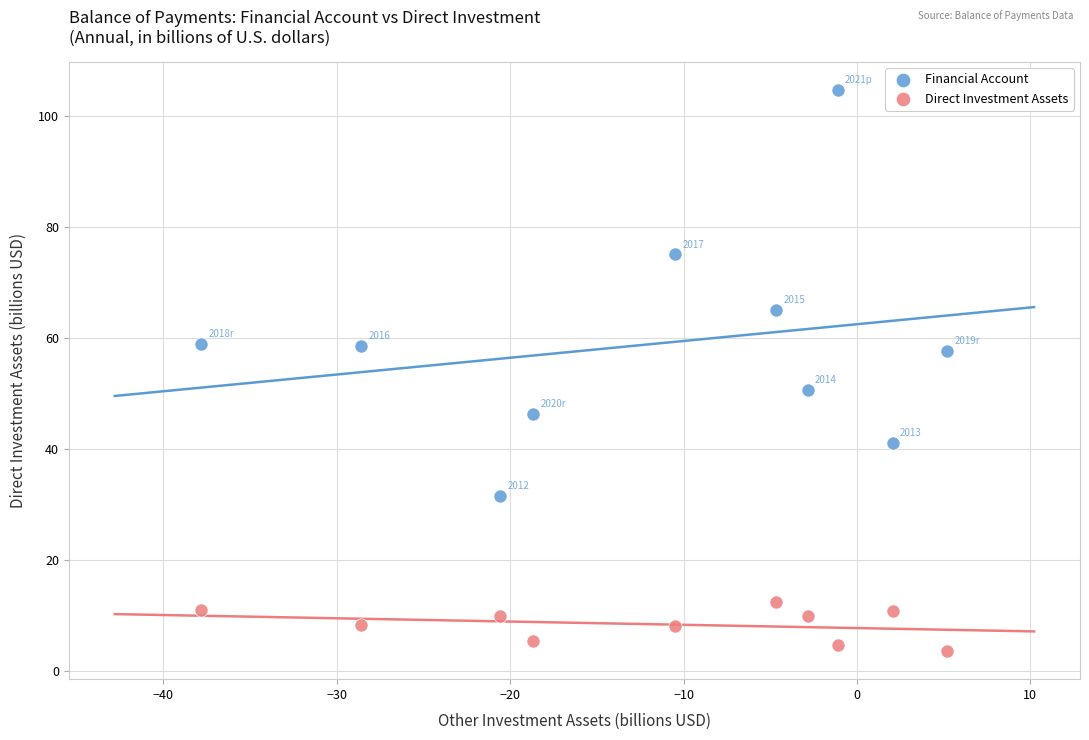

Which series has the largest Y range (max minus min)?

Financial Account